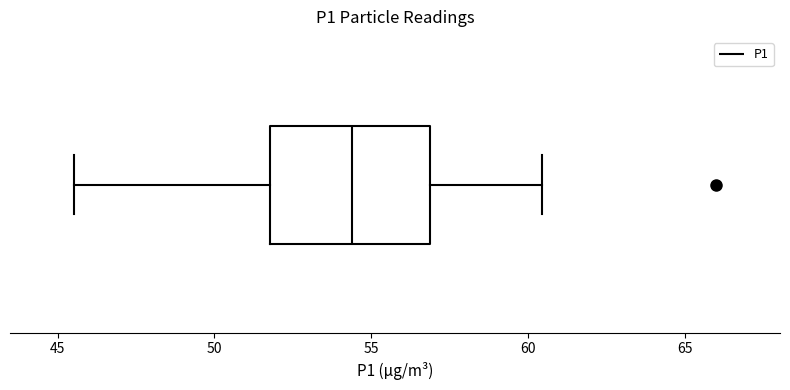

Read this box plot against the x-axis: the position of the median line, the range covered by the box, and the ends of both whiskers. The values are not printed on the chart, so give them approximately, as read against the axis.

median 54.5, box 52.0 to 57.0, whiskers 45.5 to 60.5